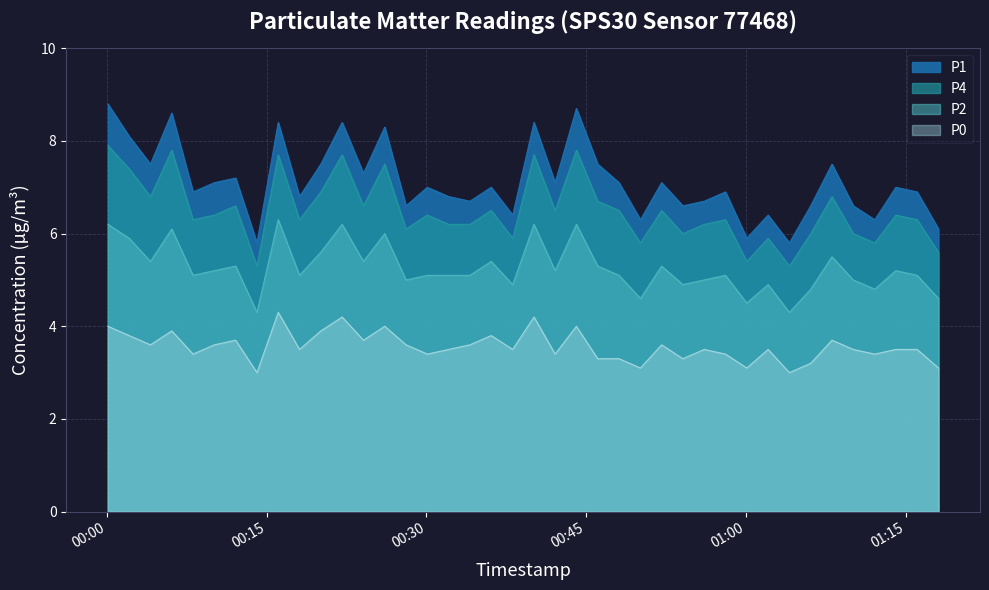

Reading right to left, extract all data points from this chart.

P1: 2024-01-25T01:18:05=6.1	2024-01-25T01:16:05=6.9	2024-01-25T01:14:05=7.0	2024-01-25T01:12:06=6.3	2024-01-25T01:10:05=6.6	2024-01-25T01:08:05=7.5	2024-01-25T01:06:05=6.6	2024-01-25T01:04:05=5.8	2024-01-25T01:02:05=6.4	2024-01-25T01:00:05=5.9	2024-01-25T00:58:05=6.9	2024-01-25T00:56:05=6.7	2024-01-25T00:54:05=6.6	2024-01-25T00:52:05=7.1	2024-01-25T00:50:06=6.3	2024-01-25T00:48:05=7.1	2024-01-25T00:46:05=7.5	2024-01-25T00:44:05=8.7	2024-01-25T00:42:05=7.1	2024-01-25T00:40:06=8.4	2024-01-25T00:38:06=6.4	2024-01-25T00:36:05=7.0	2024-01-25T00:34:05=6.7	2024-01-25T00:32:05=6.8	2024-01-25T00:30:05=7.0	2024-01-25T00:28:05=6.6	2024-01-25T00:26:05=8.3	2024-01-25T00:24:05=7.3	2024-01-25T00:22:05=8.4	2024-01-25T00:20:05=7.5	2024-01-25T00:18:05=6.8	2024-01-25T00:16:05=8.4	2024-01-25T00:14:05=5.8	2024-01-25T00:12:05=7.2	2024-01-25T00:10:05=7.1	2024-01-25T00:08:05=6.9	2024-01-25T00:06:05=8.6	2024-01-25T00:04:05=7.5	2024-01-25T00:02:05=8.1	2024-01-25T00:00:05=8.8
P4: 2024-01-25T01:18:05=5.6	2024-01-25T01:16:05=6.3	2024-01-25T01:14:05=6.4	2024-01-25T01:12:06=5.8	2024-01-25T01:10:05=6.0	2024-01-25T01:08:05=6.8	2024-01-25T01:06:05=6.0	2024-01-25T01:04:05=5.3	2024-01-25T01:02:05=5.9	2024-01-25T01:00:05=5.4	2024-01-25T00:58:05=6.3	2024-01-25T00:56:05=6.2	2024-01-25T00:54:05=6.0	2024-01-25T00:52:05=6.5	2024-01-25T00:50:06=5.8	2024-01-25T00:48:05=6.5	2024-01-25T00:46:05=6.7	2024-01-25T00:44:05=7.8	2024-01-25T00:42:05=6.5	2024-01-25T00:40:06=7.7	2024-01-25T00:38:06=5.9	2024-01-25T00:36:05=6.5	2024-01-25T00:34:05=6.2	2024-01-25T00:32:05=6.2	2024-01-25T00:30:05=6.4	2024-01-25T00:28:05=6.1	2024-01-25T00:26:05=7.5	2024-01-25T00:24:05=6.6	2024-01-25T00:22:05=7.7	2024-01-25T00:20:05=6.9	2024-01-25T00:18:05=6.3	2024-01-25T00:16:05=7.7	2024-01-25T00:14:05=5.3	2024-01-25T00:12:05=6.6	2024-01-25T00:10:05=6.4	2024-01-25T00:08:05=6.3	2024-01-25T00:06:05=7.8	2024-01-25T00:04:05=6.8	2024-01-25T00:02:05=7.4	2024-01-25T00:00:05=7.9
P2: 2024-01-25T01:18:05=4.6	2024-01-25T01:16:05=5.1	2024-01-25T01:14:05=5.2	2024-01-25T01:12:06=4.8	2024-01-25T01:10:05=5.0	2024-01-25T01:08:05=5.5	2024-01-25T01:06:05=4.8	2024-01-25T01:04:05=4.3	2024-01-25T01:02:05=4.9	2024-01-25T01:00:05=4.5	2024-01-25T00:58:05=5.1	2024-01-25T00:56:05=5.0	2024-01-25T00:54:05=4.9	2024-01-25T00:52:05=5.3	2024-01-25T00:50:06=4.6	2024-01-25T00:48:05=5.1	2024-01-25T00:46:05=5.3	2024-01-25T00:44:05=6.2	2024-01-25T00:42:05=5.2	2024-01-25T00:40:06=6.2	2024-01-25T00:38:06=4.9	2024-01-25T00:36:05=5.4	2024-01-25T00:34:05=5.1	2024-01-25T00:32:05=5.1	2024-01-25T00:30:05=5.1	2024-01-25T00:28:05=5.0	2024-01-25T00:26:05=6.0	2024-01-25T00:24:05=5.4	2024-01-25T00:22:05=6.2	2024-01-25T00:20:05=5.6	2024-01-25T00:18:05=5.1	2024-01-25T00:16:05=6.3	2024-01-25T00:14:05=4.3	2024-01-25T00:12:05=5.3	2024-01-25T00:10:05=5.2	2024-01-25T00:08:05=5.1	2024-01-25T00:06:05=6.1	2024-01-25T00:04:05=5.4	2024-01-25T00:02:05=5.9	2024-01-25T00:00:05=6.2
P0: 2024-01-25T01:18:05=3.1	2024-01-25T01:16:05=3.5	2024-01-25T01:14:05=3.5	2024-01-25T01:12:06=3.4	2024-01-25T01:10:05=3.5	2024-01-25T01:08:05=3.7	2024-01-25T01:06:05=3.2	2024-01-25T01:04:05=3.0	2024-01-25T01:02:05=3.5	2024-01-25T01:00:05=3.1	2024-01-25T00:58:05=3.4	2024-01-25T00:56:05=3.5	2024-01-25T00:54:05=3.3	2024-01-25T00:52:05=3.6	2024-01-25T00:50:06=3.1	2024-01-25T00:48:05=3.3	2024-01-25T00:46:05=3.3	2024-01-25T00:44:05=4.0	2024-01-25T00:42:05=3.4	2024-01-25T00:40:06=4.2	2024-01-25T00:38:06=3.5	2024-01-25T00:36:05=3.8	2024-01-25T00:34:05=3.6	2024-01-25T00:32:05=3.5	2024-01-25T00:30:05=3.4	2024-01-25T00:28:05=3.6	2024-01-25T00:26:05=4.0	2024-01-25T00:24:05=3.7	2024-01-25T00:22:05=4.2	2024-01-25T00:20:05=3.9	2024-01-25T00:18:05=3.5	2024-01-25T00:16:05=4.3	2024-01-25T00:14:05=3.0	2024-01-25T00:12:05=3.7	2024-01-25T00:10:05=3.6	2024-01-25T00:08:05=3.4	2024-01-25T00:06:05=3.9	2024-01-25T00:04:05=3.6	2024-01-25T00:02:05=3.8	2024-01-25T00:00:05=4.0